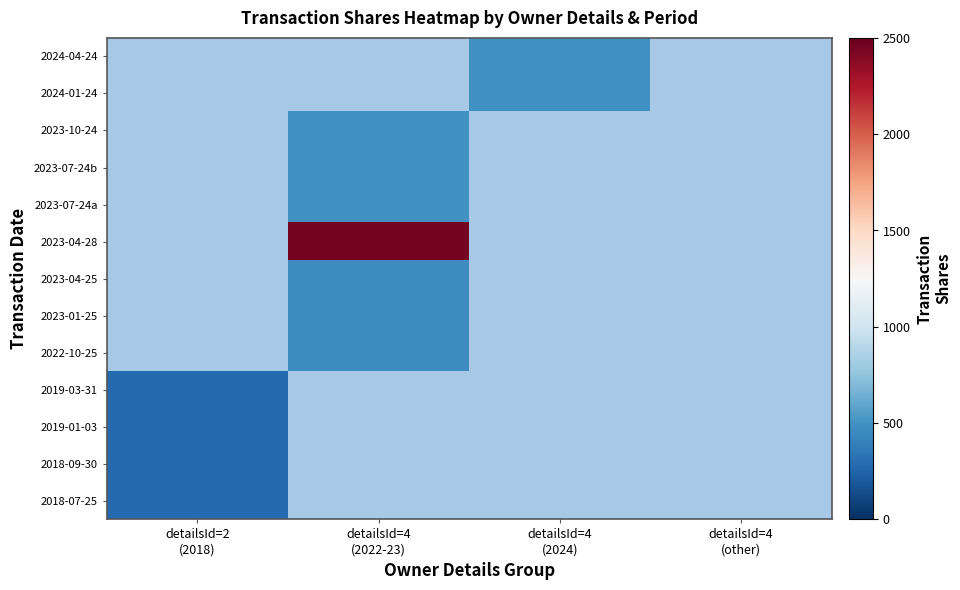

Which has a higher value, detailsId=4
(2024) or detailsId=4
(2022-23)?

detailsId=4
(2022-23)